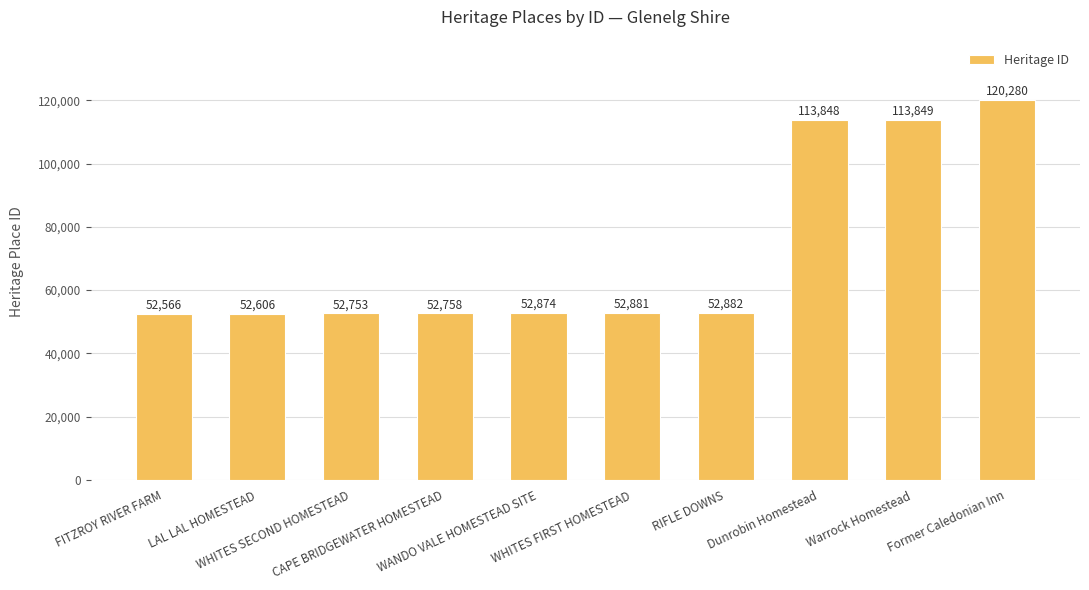

What is the difference between the values at Warrock Homestead and WHITES SECOND HOMESTEAD?

61096